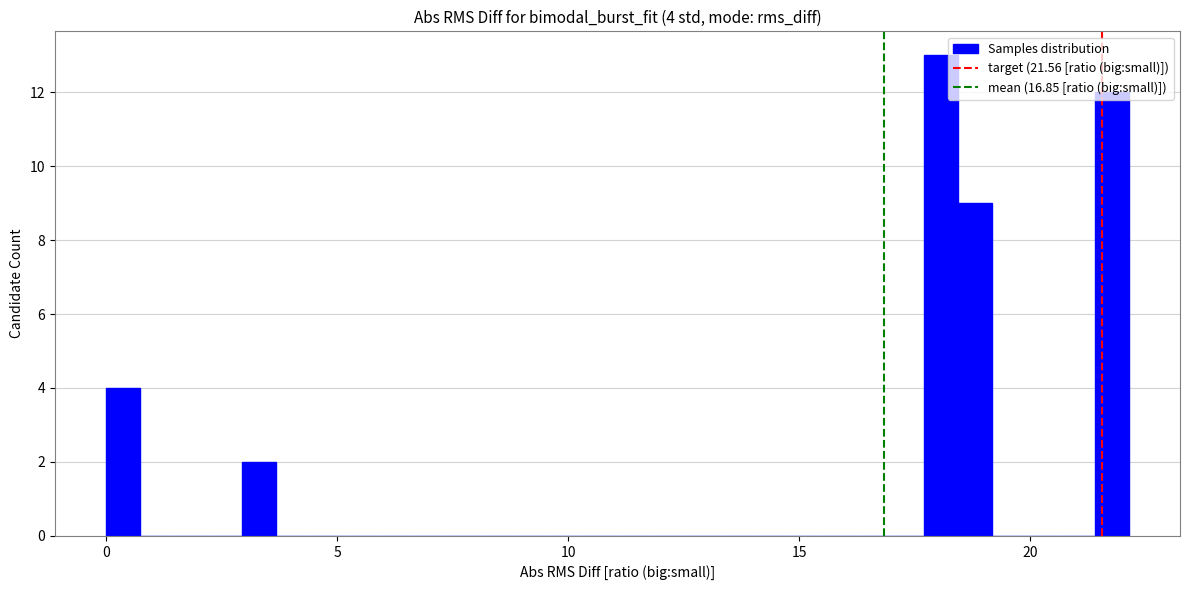

Around what value on the x-axis is the tallest bar? Give the approximate position of its centre, as read against the axis.

18.0